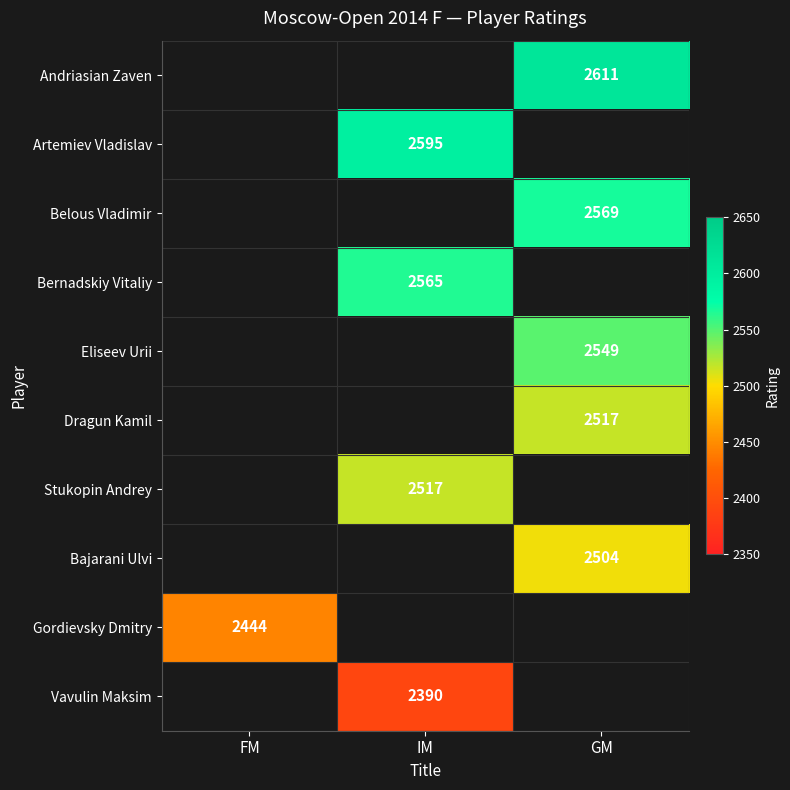

How many data points does each series have?

3